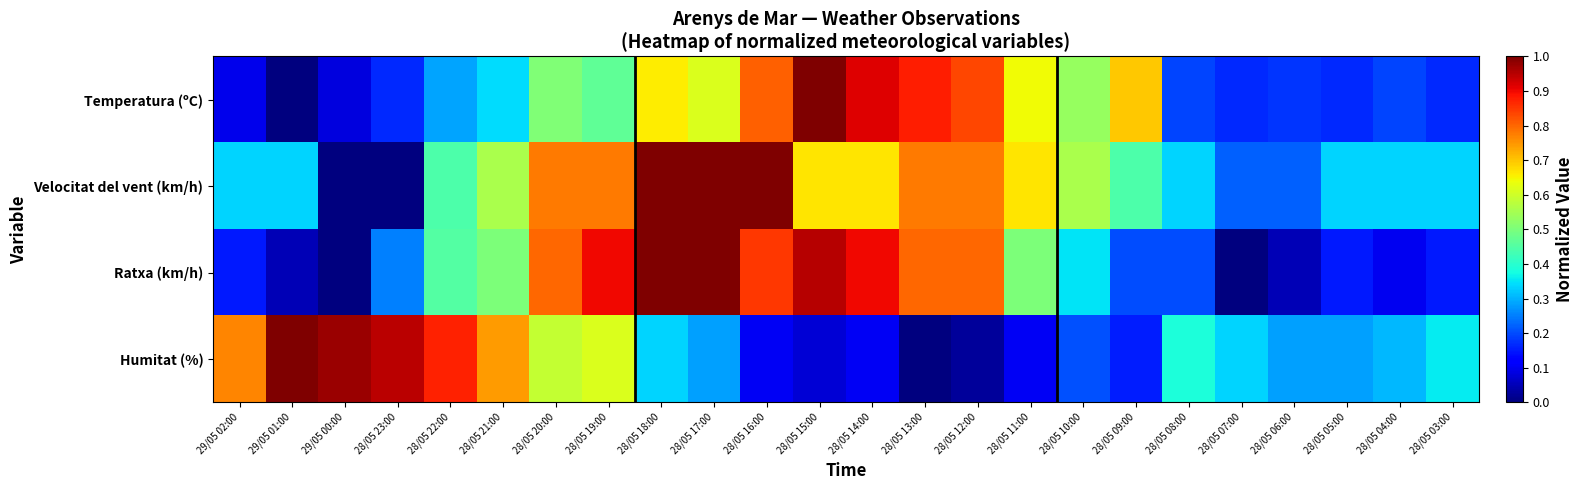

List the series in order of their peak value, highest first.

Temperatura (ºC), Velocitat del vent (km/h), Ratxa (km/h), Humitat (%)